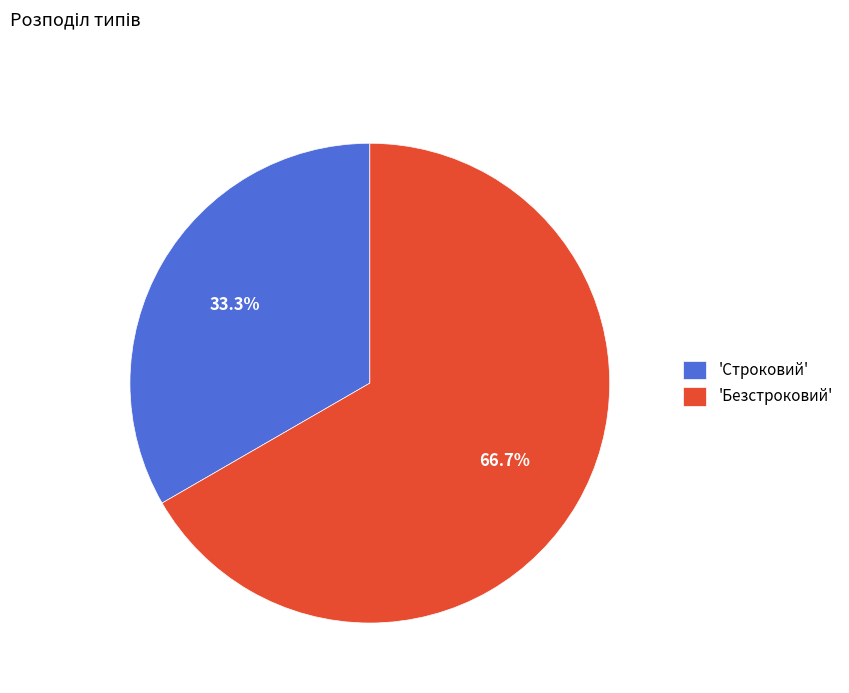

How many segments does this pie chart have?

2